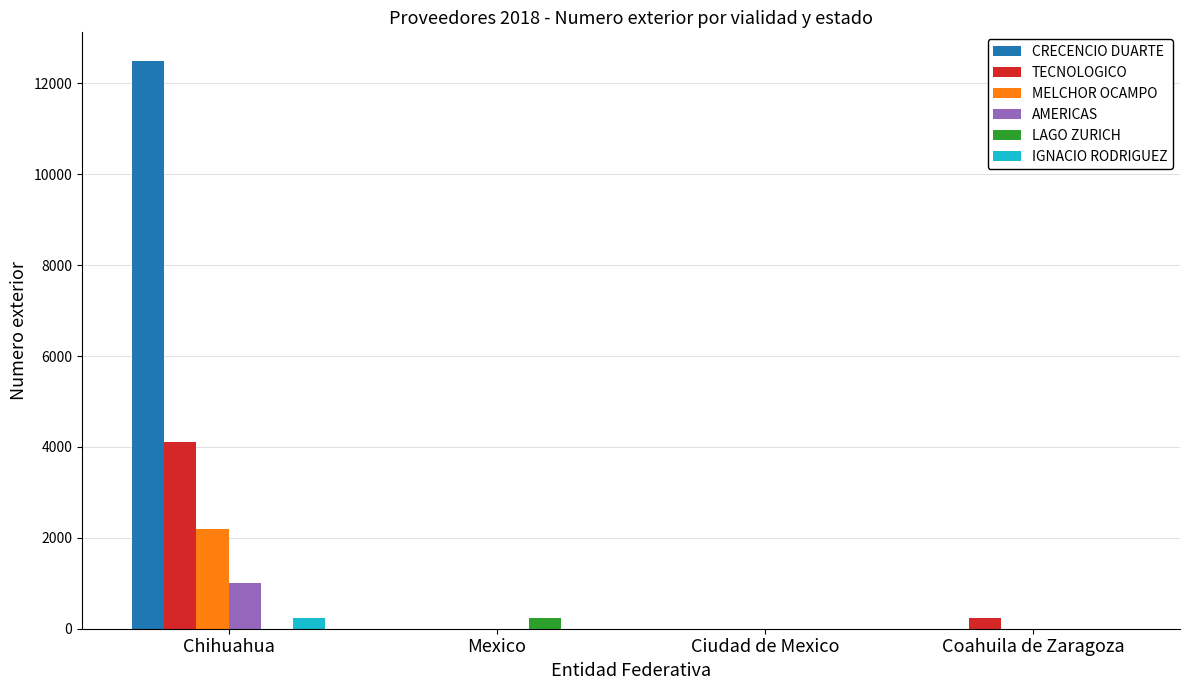

Which series has the largest range (max minus min)?

CRECENCIO DUARTE